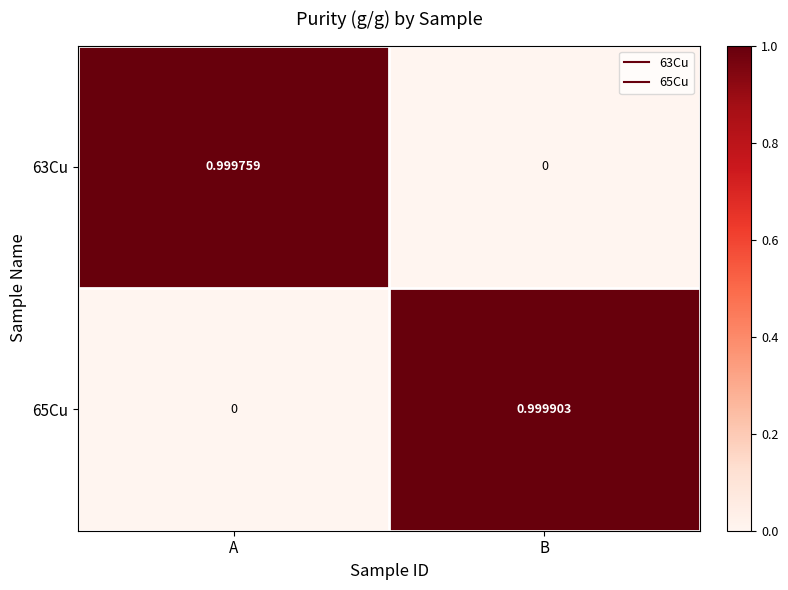

How many data points does each series have?

2